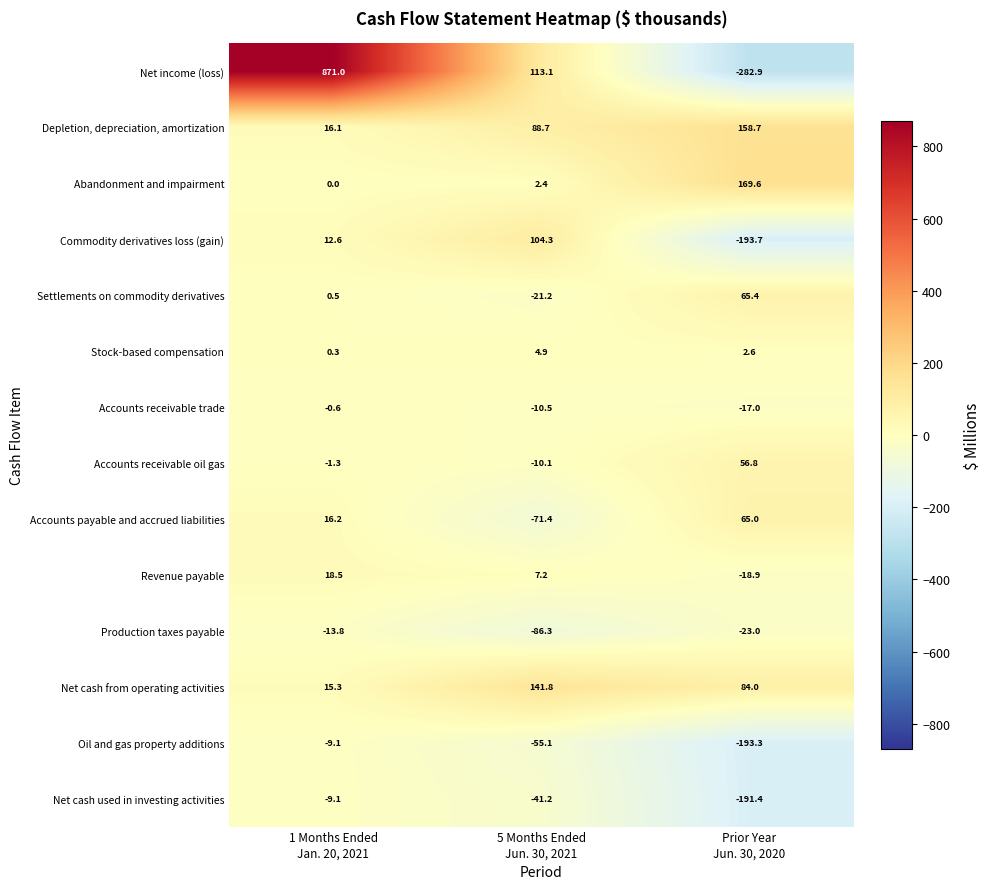

Which series has the largest range (max minus min)?

Net income (loss)